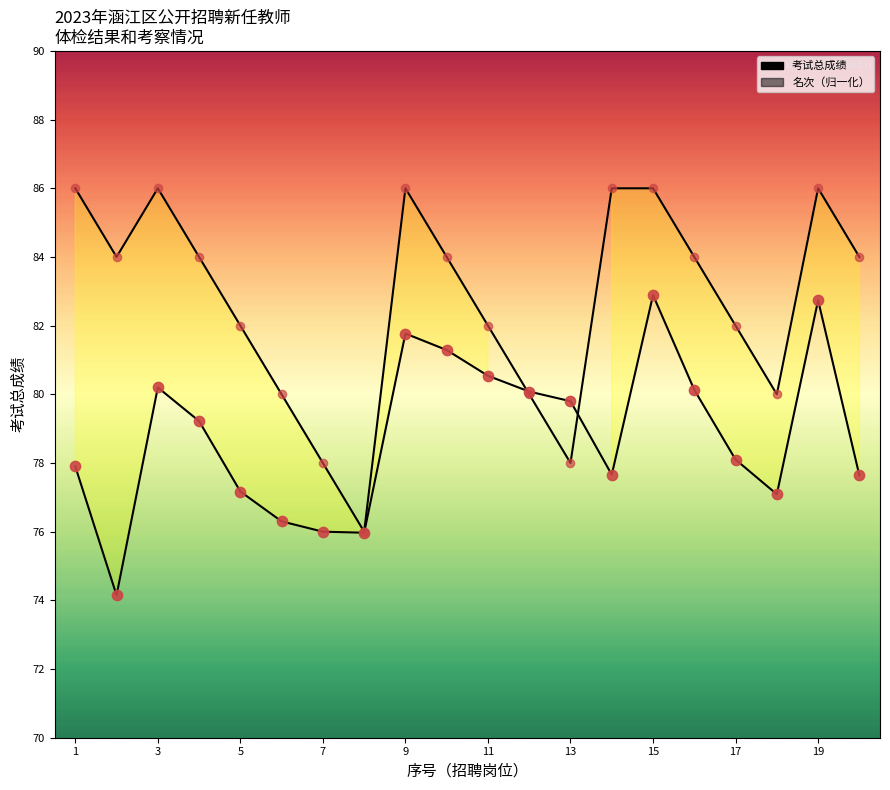

At which category is the sum across all series the highest?

15